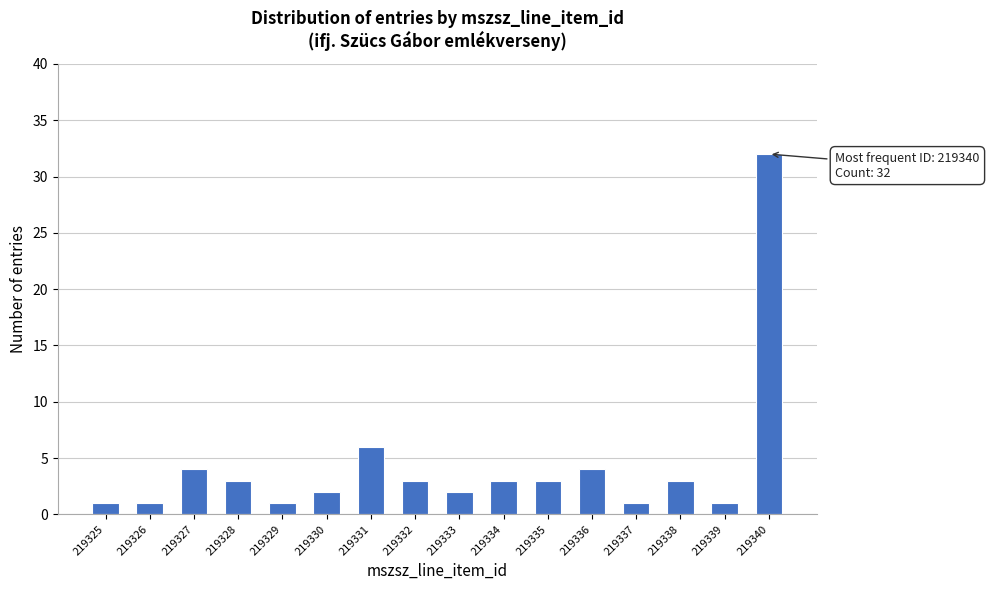

Reading right to left, list all the values displayed in this chart.

219340=32	219339=1	219338=3	219337=1	219336=4	219335=3	219334=3	219333=2	219332=3	219331=6	219330=2	219329=1	219328=3	219327=4	219326=1	219325=1